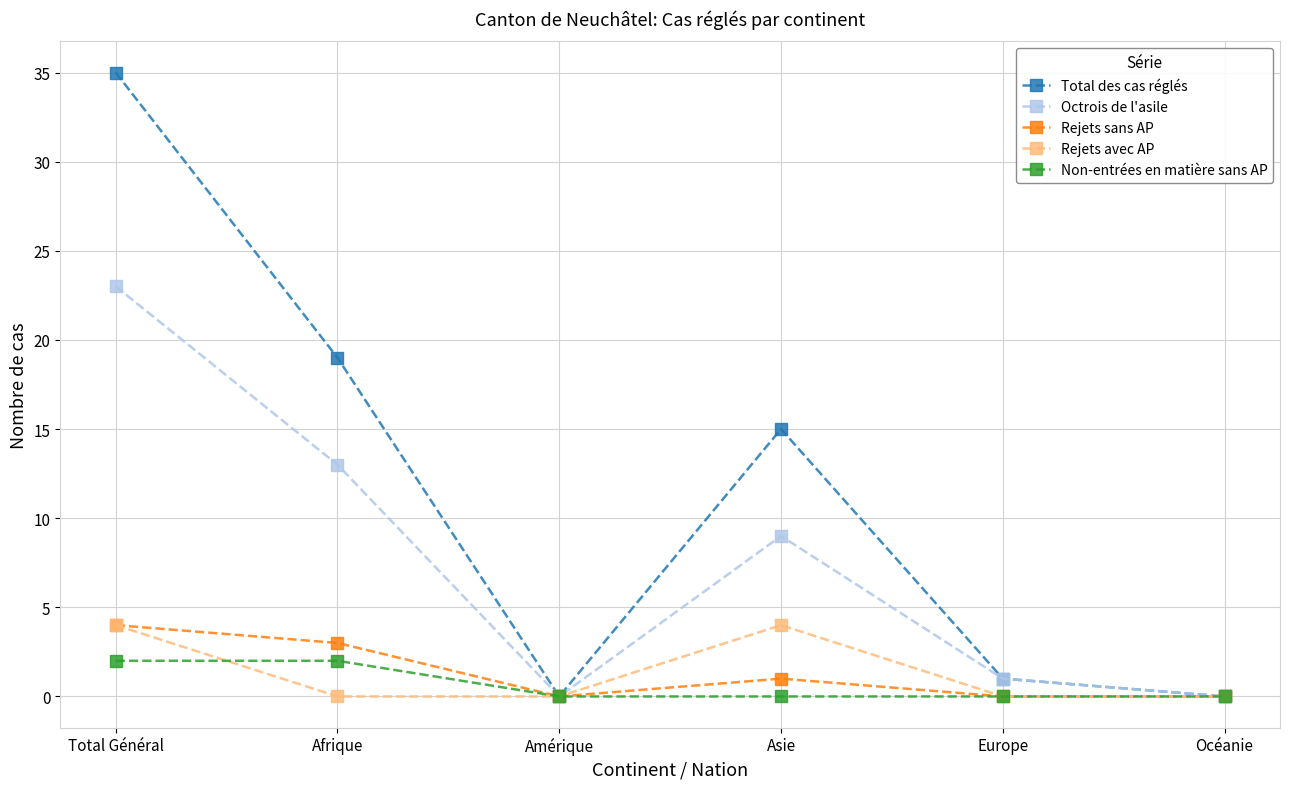

Read the Octrois de l'asile value at Asie.

9